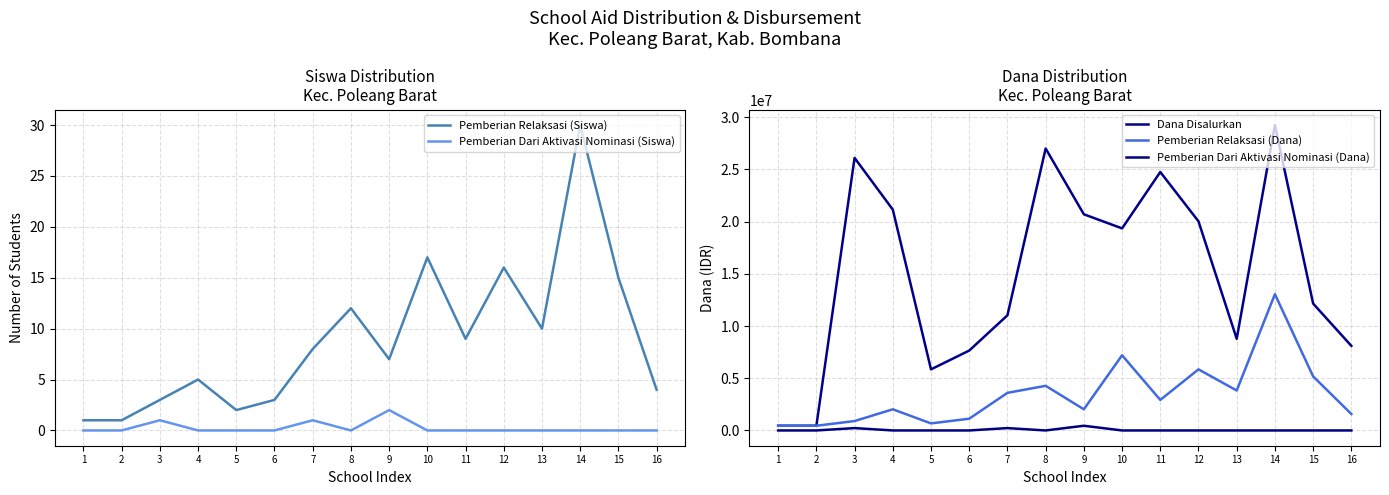

Is the value of Pemberian Dari Aktivasi Nominasi (Siswa) at 5 greater than the value of Pemberian Relaksasi (Dana) at 16?

No